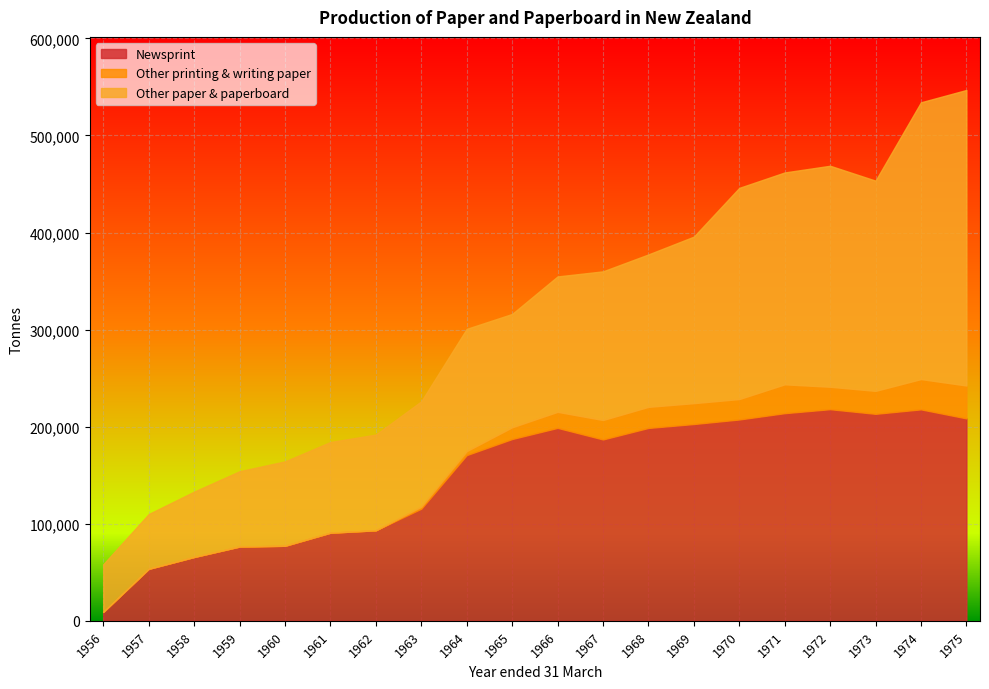

Read the Other paper & paperboard value at 1958, to the nearest 100.

67300